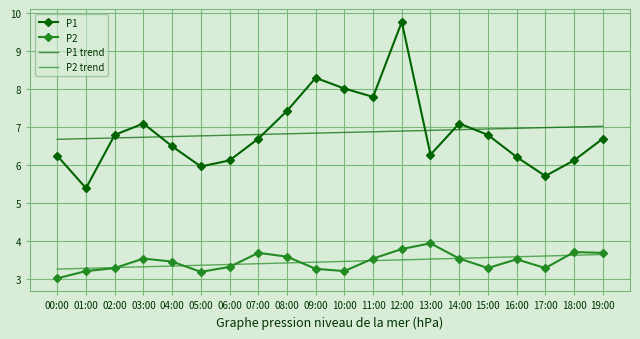

What are all the series names shown in the legend?

P1, P2, P1 trend, P2 trend